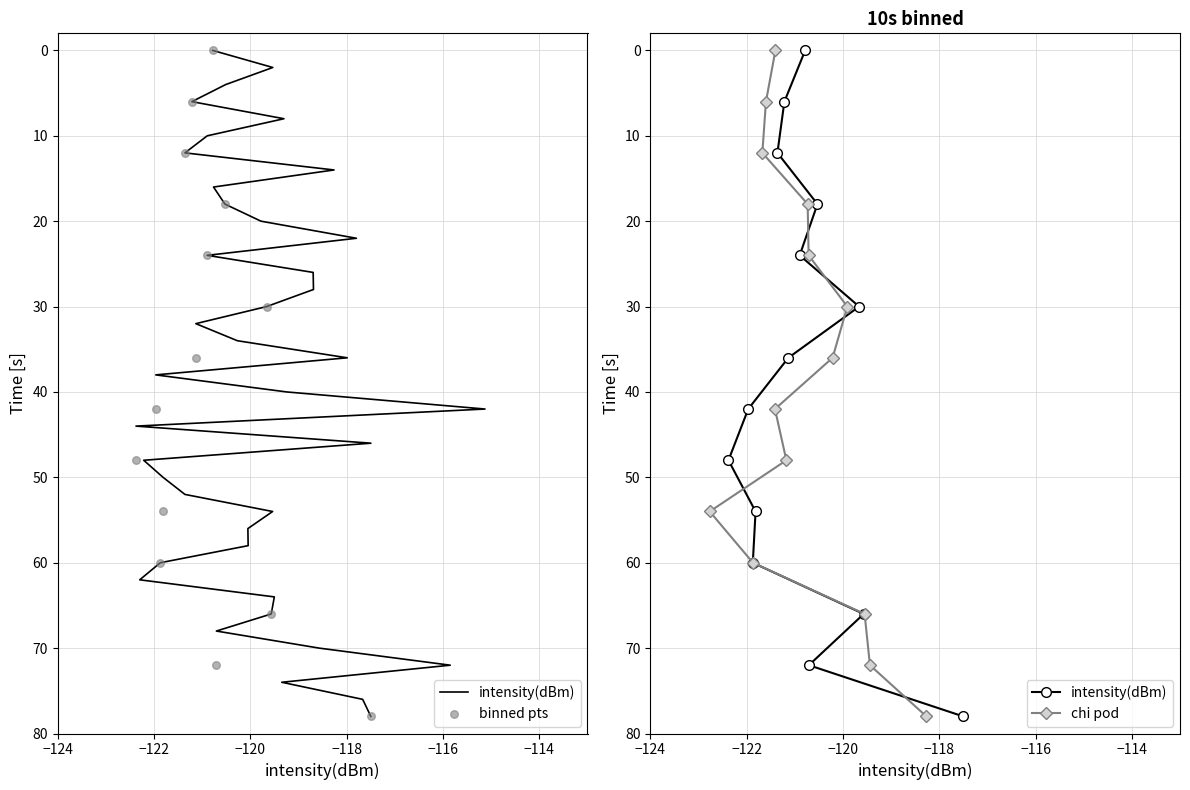

What are all the series names shown in the legend?

intensity(dBm), binned pts, chi pod